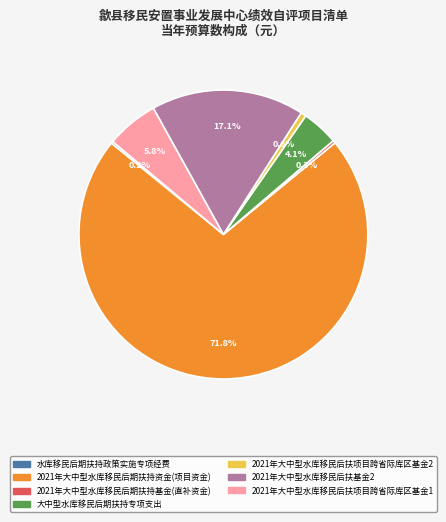

Does any single category account for the majority?

Yes